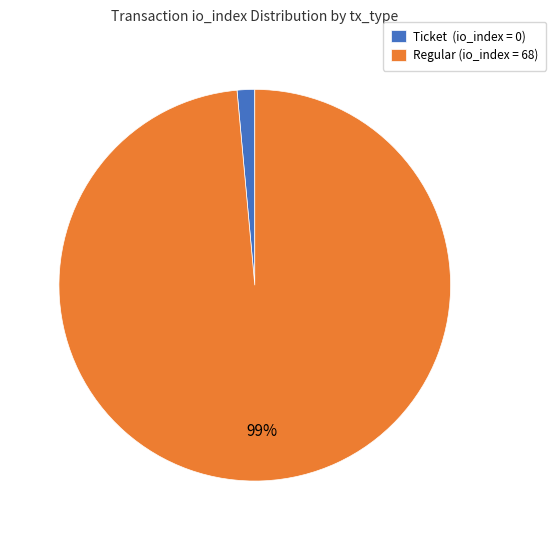

Rank the categories by value from lowest to highest.

Ticket (io_index = 0), Regular (io_index = 68)